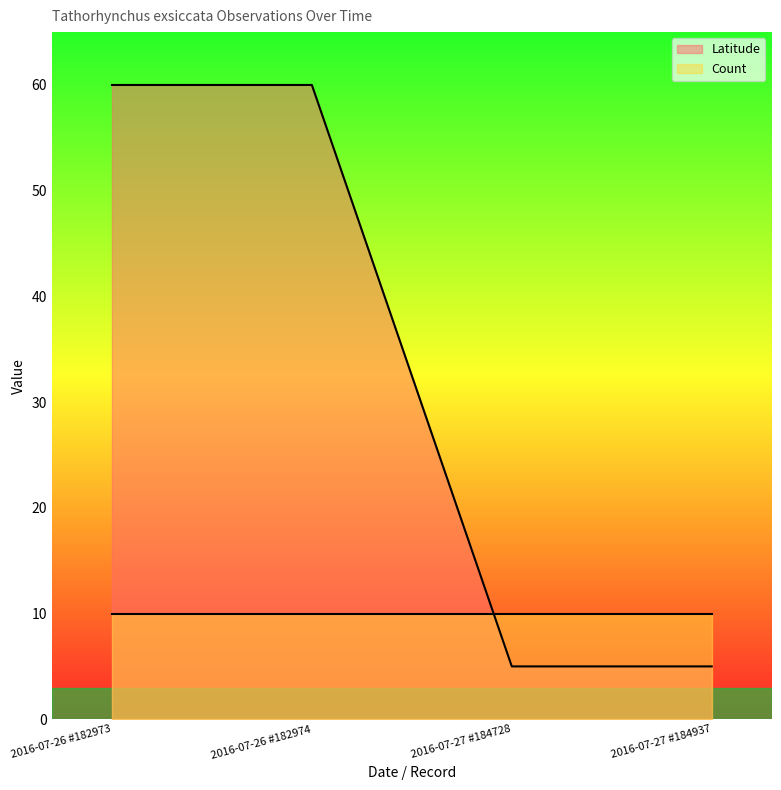

How many values are below 59?

2